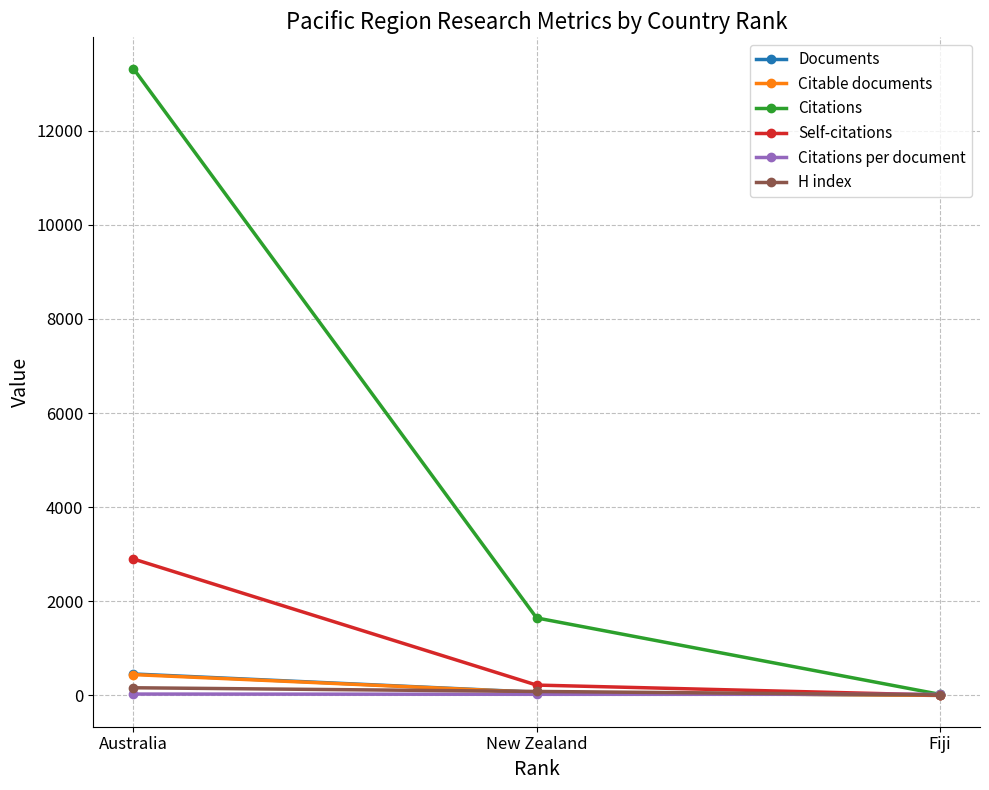

Rank the categories by Citations value from highest to lowest.

Australia, New Zealand, Fiji